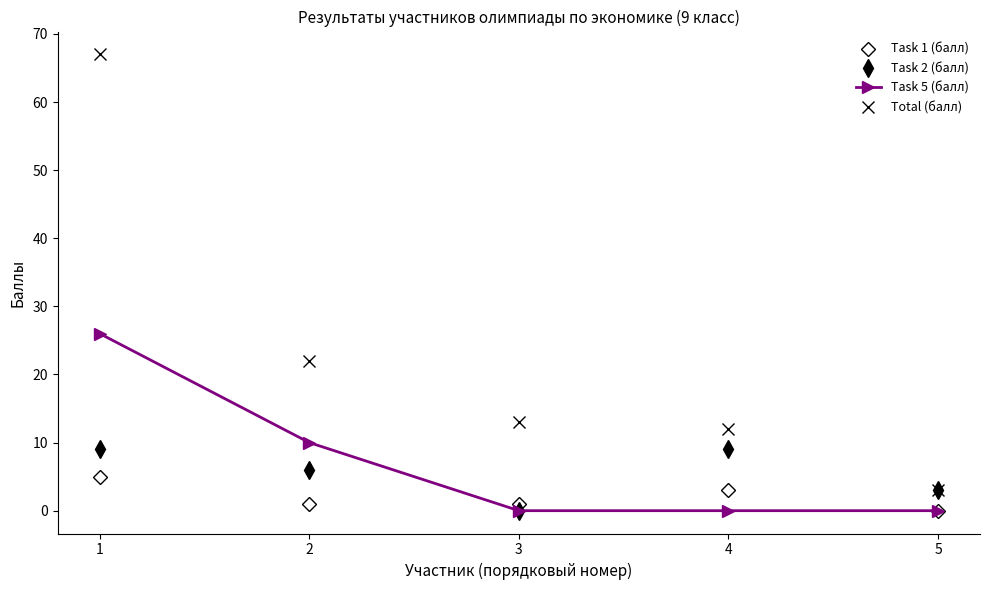

True or false: Task 1 (балл) and Total (балл) cross at least once.

False